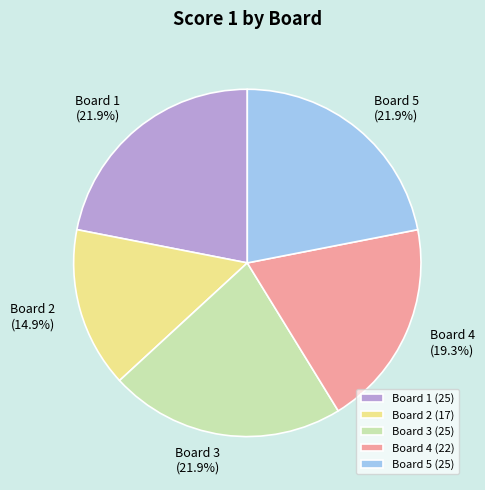

To the nearest percent, what is the combined percentage of Board 3 and Board 2?

37%